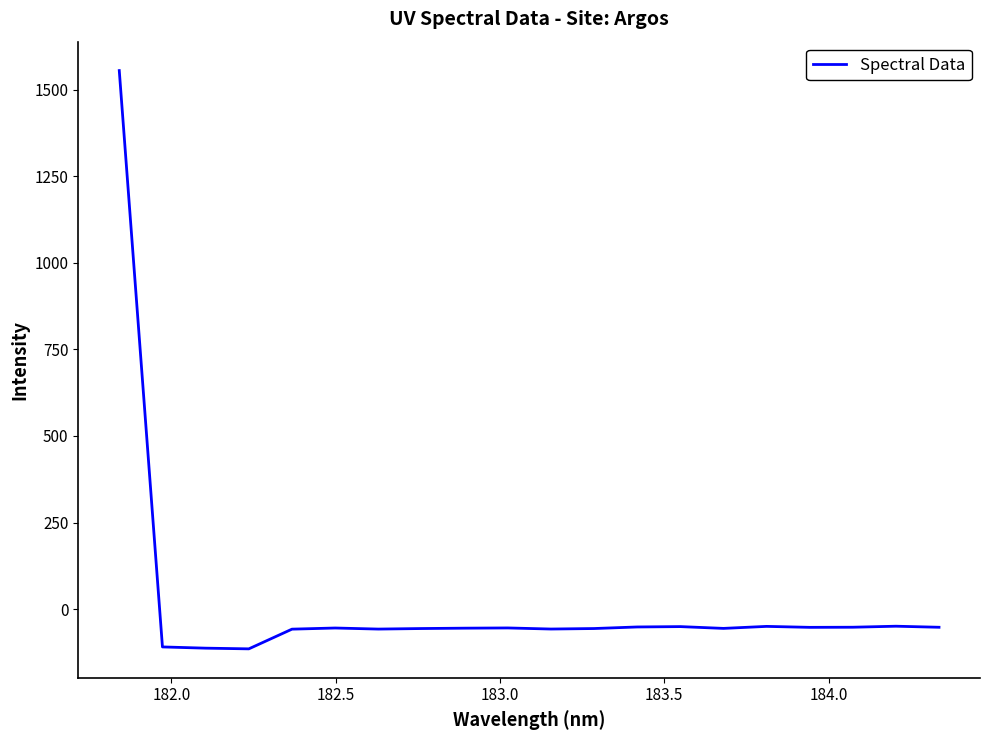

What is the maximum value shown in the chart?

1554.6